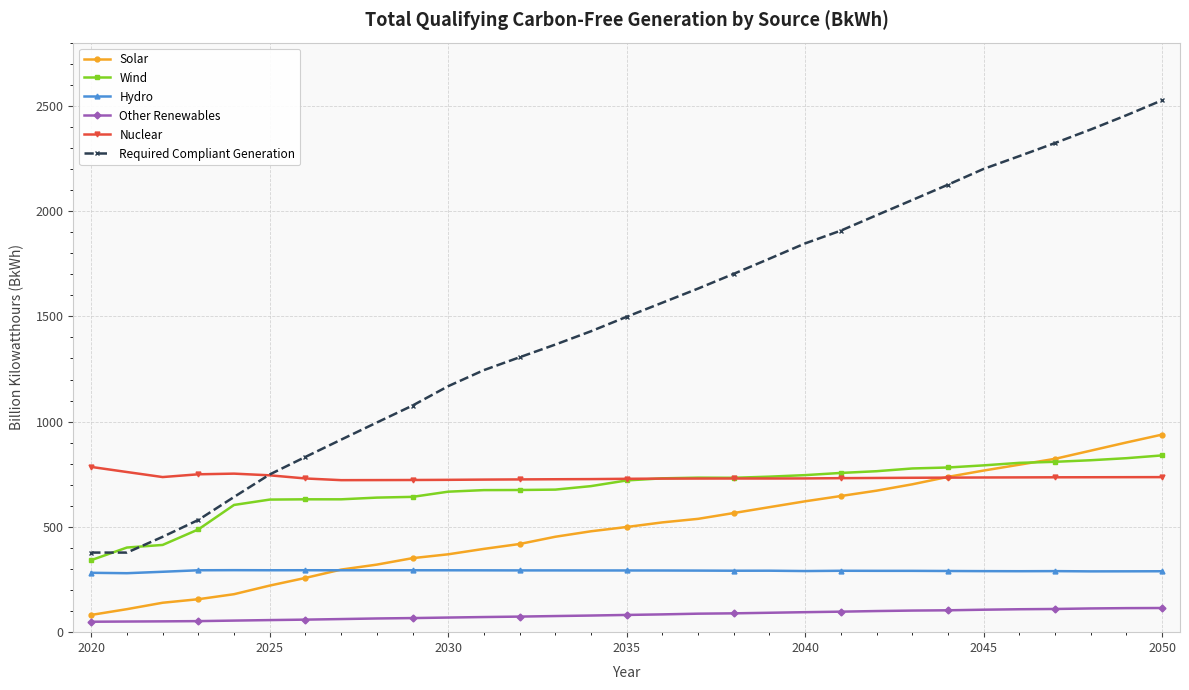

True or false: Wind and Nuclear cross at least once.

True